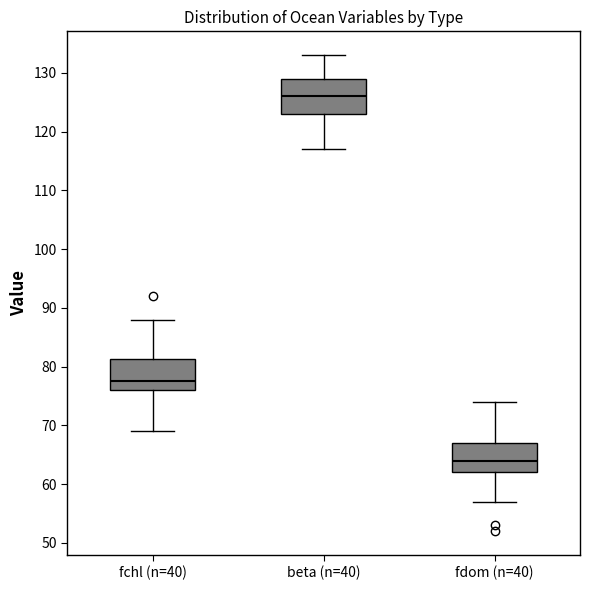

Reading left to right, read every box against the y-axis: the position of its median line, the range the box covers, and the ends of its whiskers. The values are not printed on the chart, so give them approximately, as read against the axis.

fchl (n=40): median 78, box 76 to 81, whiskers 69 to 88
beta (n=40): median 126, box 123 to 129, whiskers 117 to 133
fdom (n=40): median 64, box 62 to 67, whiskers 57 to 74